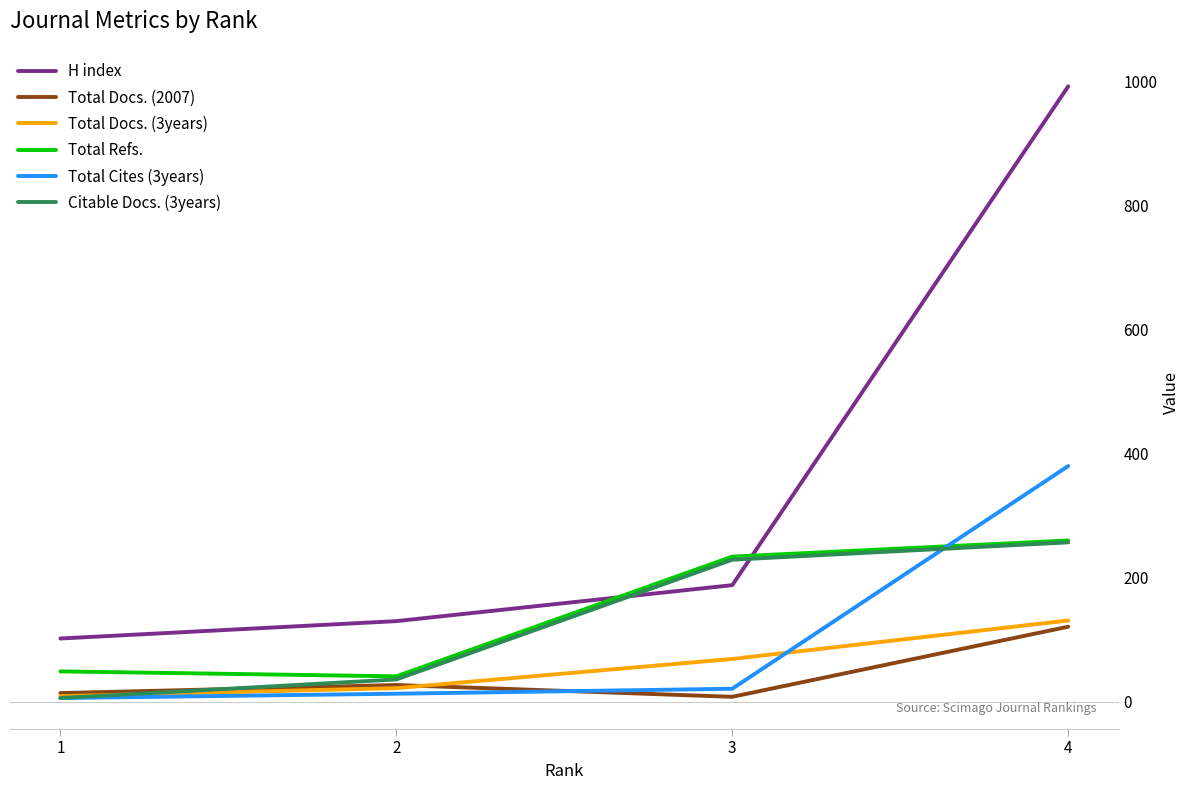

After their last crossing, which series has the higher values: Total Refs. or Total Cites (3years)?

Total Cites (3years)